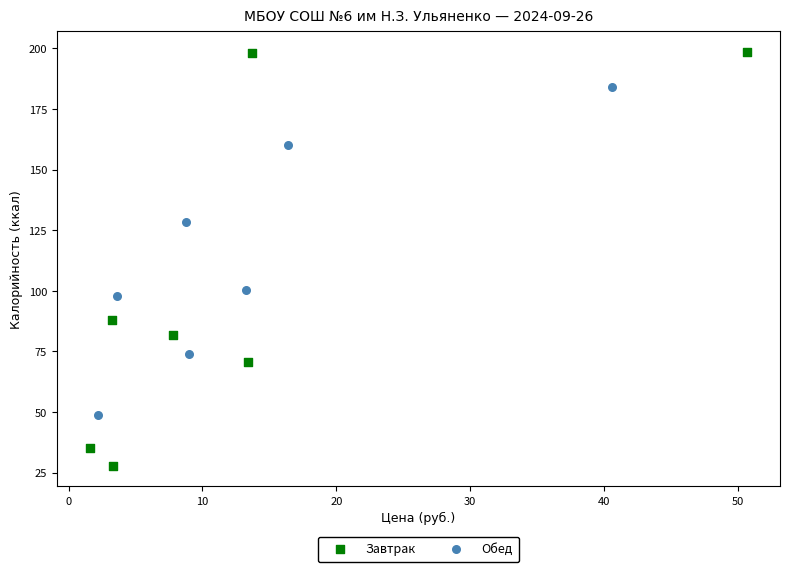

What are all the series names shown in the legend?

Завтрак, Обед